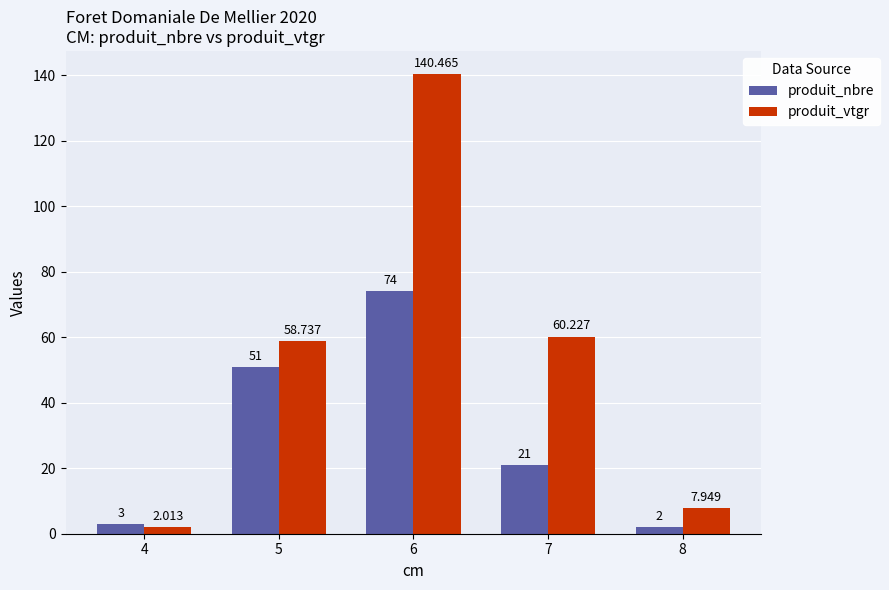

At how many categories does at least one series exceed 64?

1